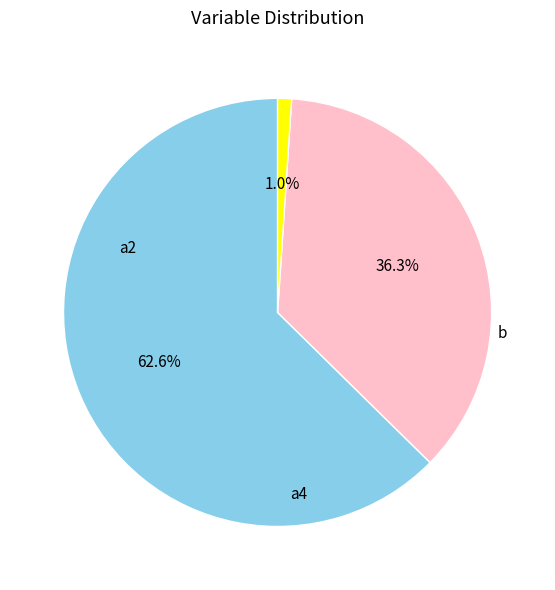

What percentage is NOT represented by a2?

37.4%